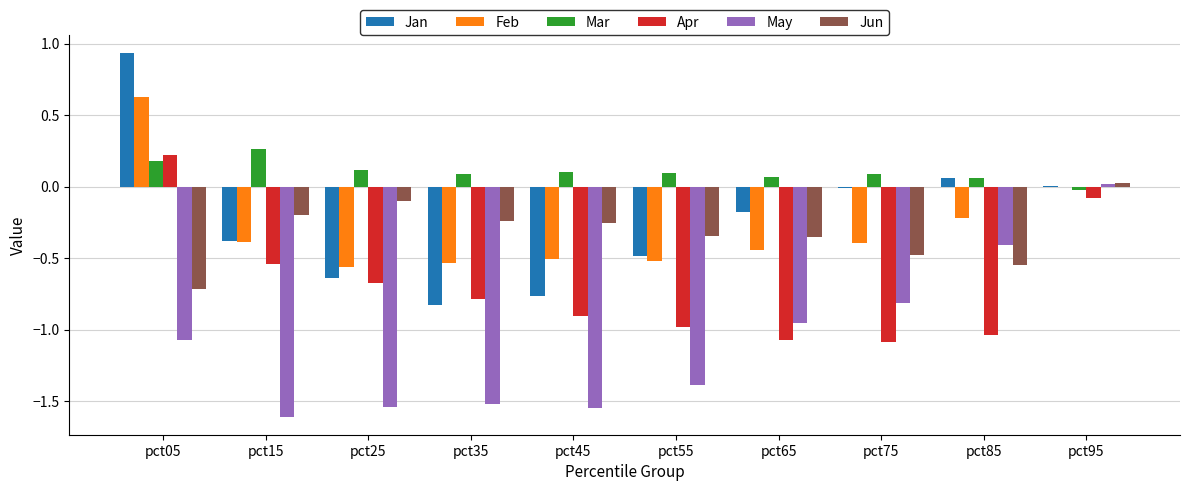

Which series has the largest total across all categories?

Mar